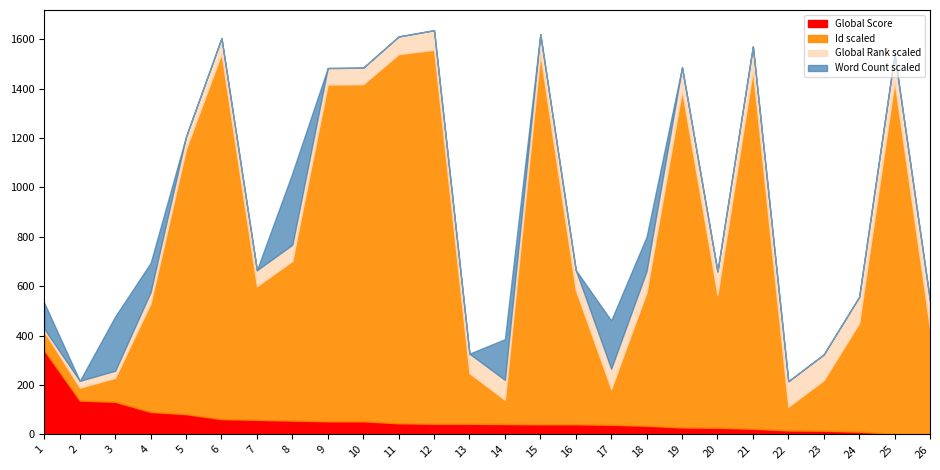

What is the maximum value for Global Score?

340.0